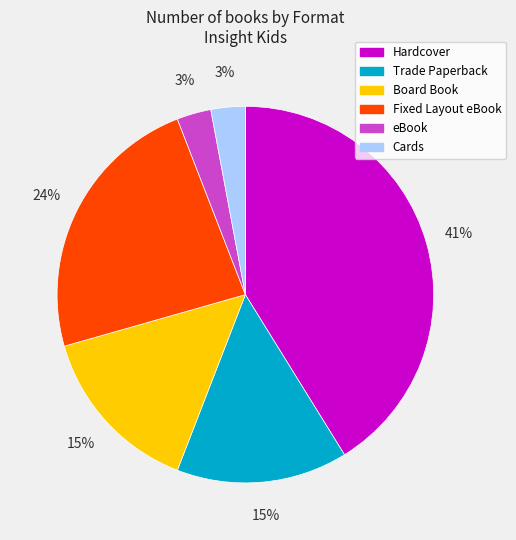

Is there any slice that represents more than half of the pie?

No